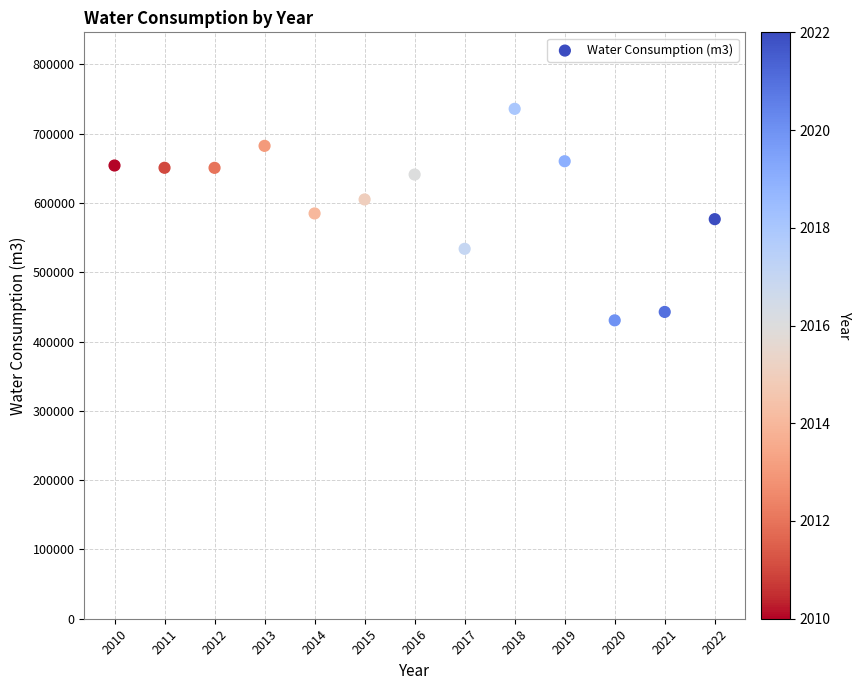

What is the range of X values (max minus min)?

12